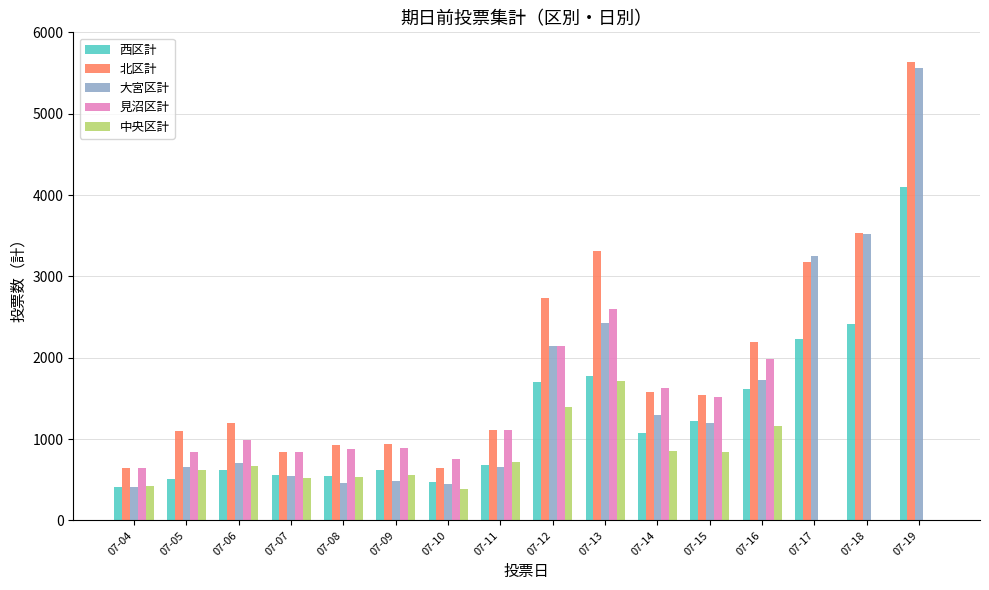

Which category has the highest value in the 中央区計 series?

07-13